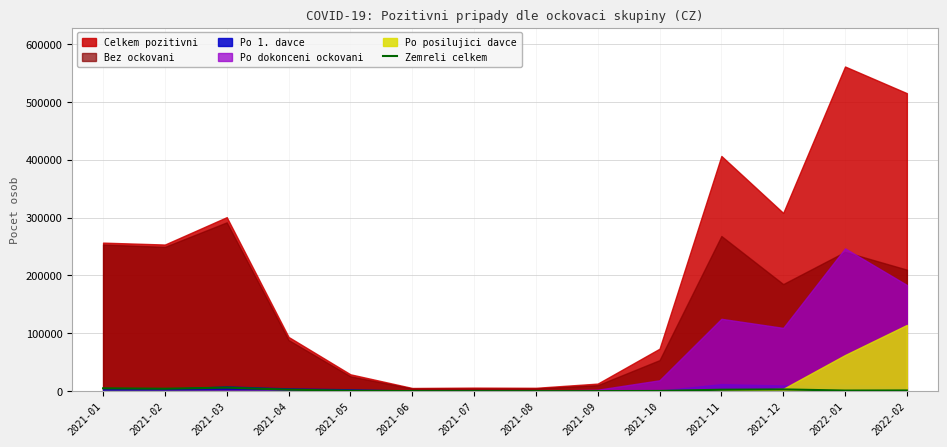

How many points are higher than both their immediate neighbors (excluding endpoints)?

2